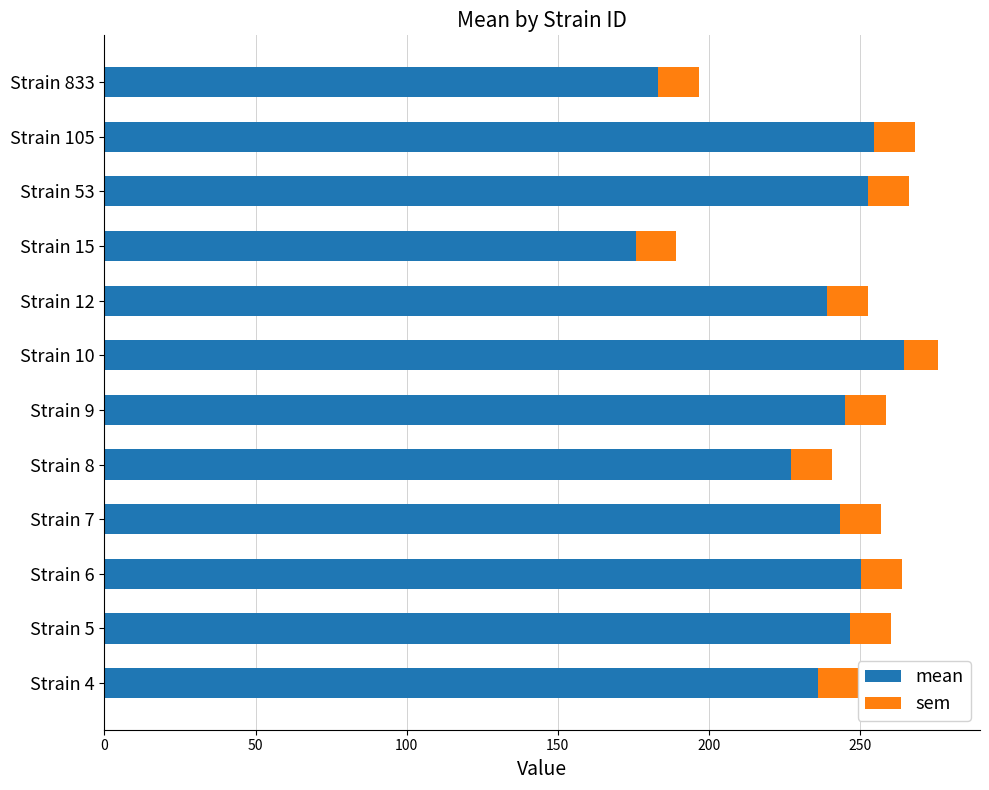

What is the value of the sem bar at the 2nd from the left?

13.6